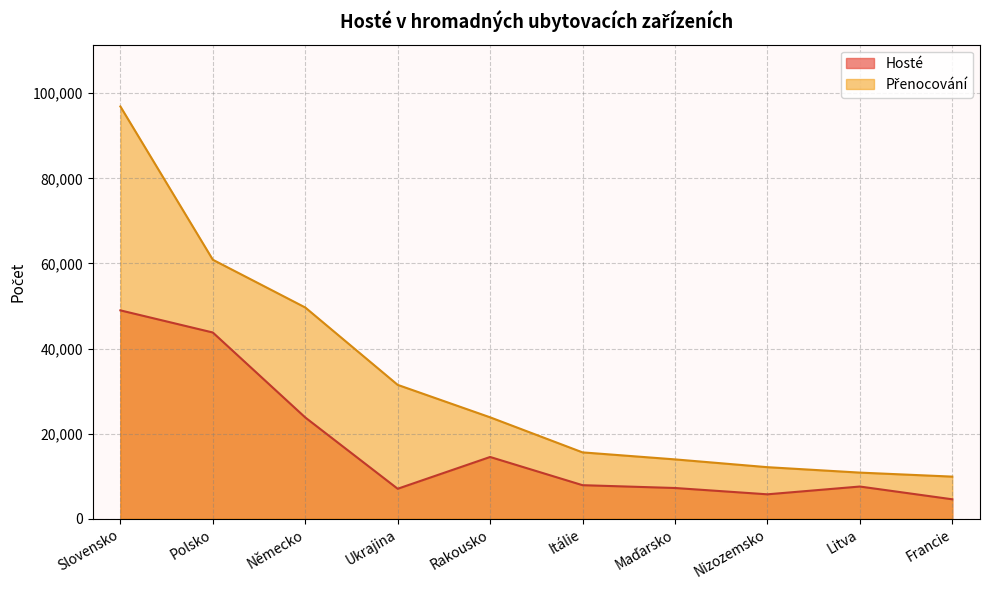

How many lines are shown in the chart?

2